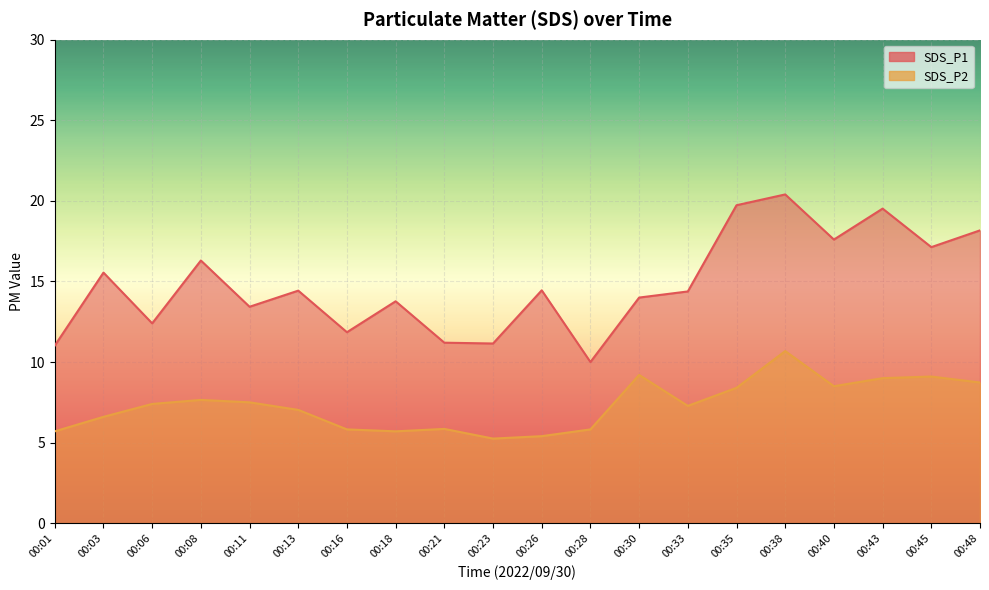

True or false: SDS_P1 has a value of 5.9 at 00:06.

False